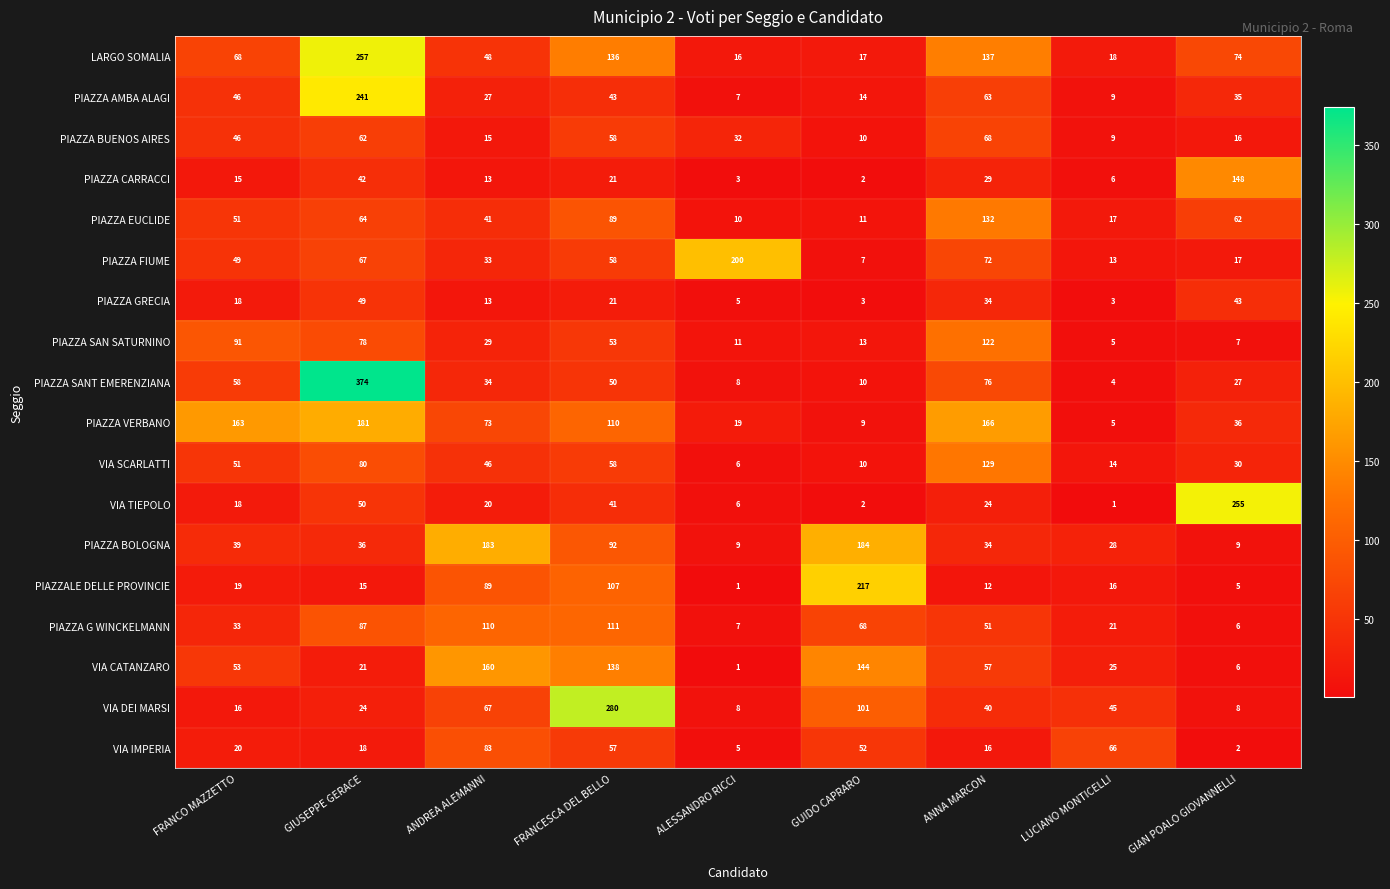

Which series has the widest spread of values?

PIAZZA SANT EMERENZIANA